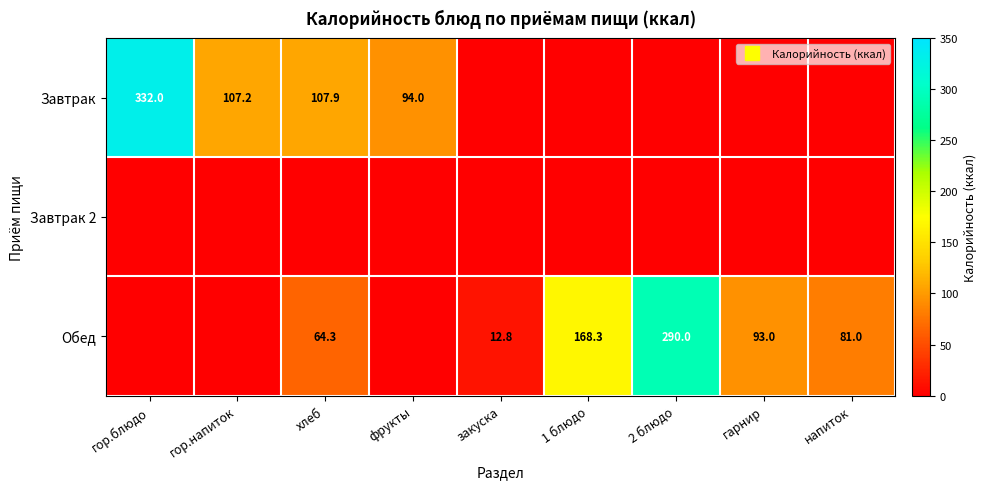

Is the value of Завтрак 2 at фрукты greater than the value of Обед at закуска?

No